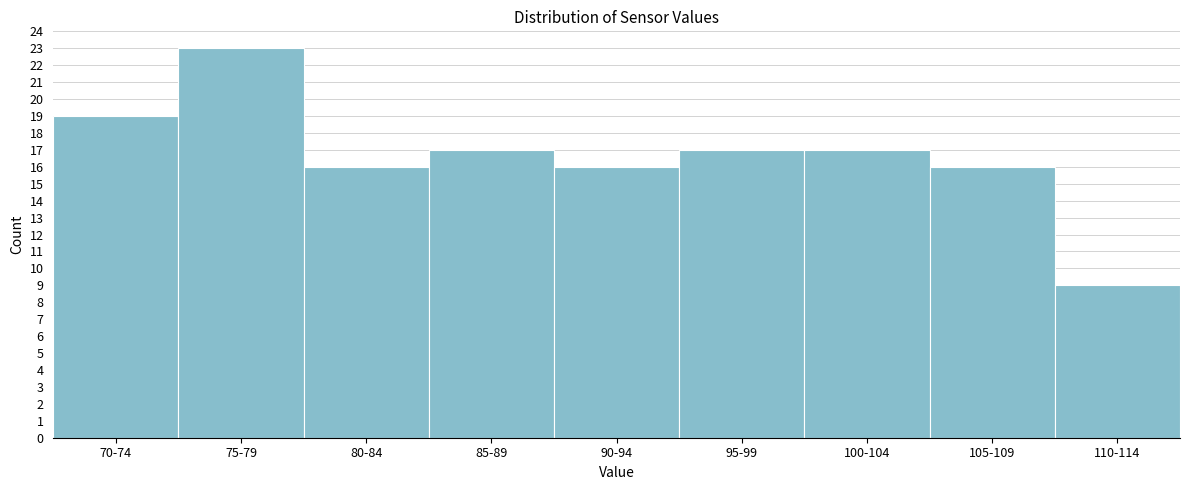

Reading left to right, what are all the values shown in this chart?

19	23	16	17	16	17	17	16	9